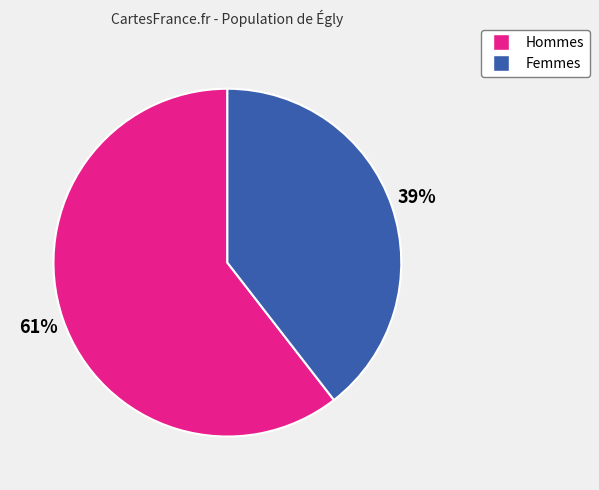

Is there any slice that represents more than half of the pie?

Yes